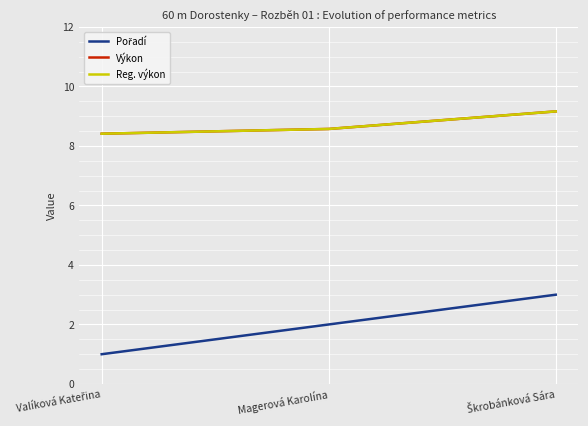

Is this an area chart (filled region under the line)?

No